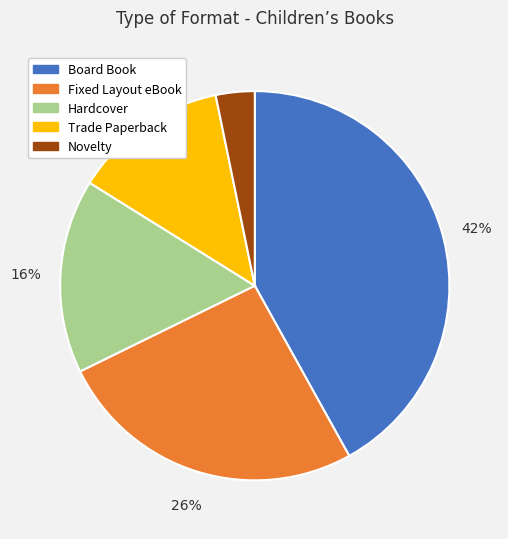

Does any single category account for the majority?

No